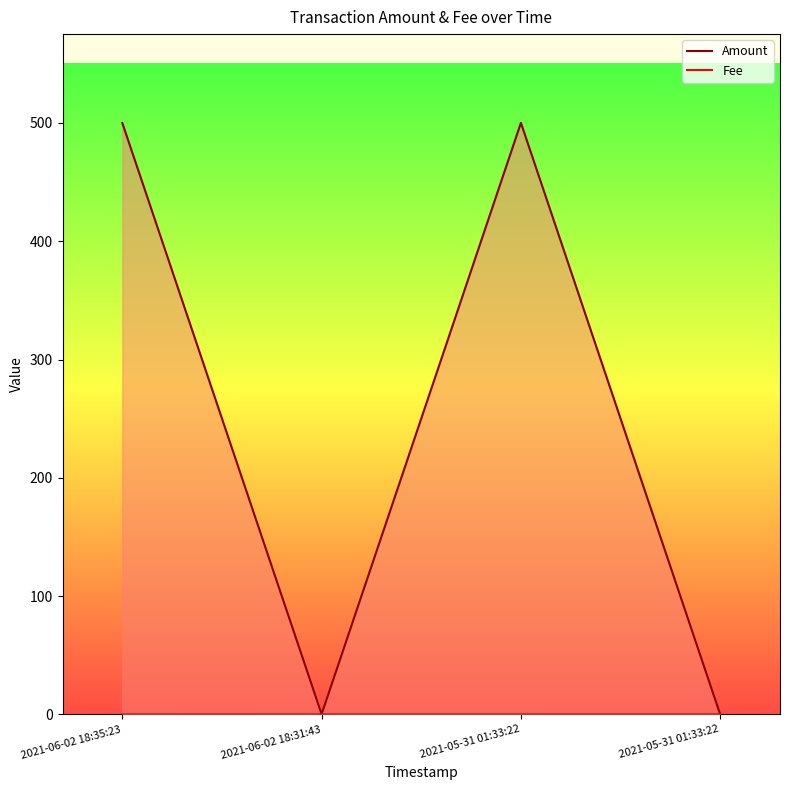

At how many categories does at least one series exceed 159?

2